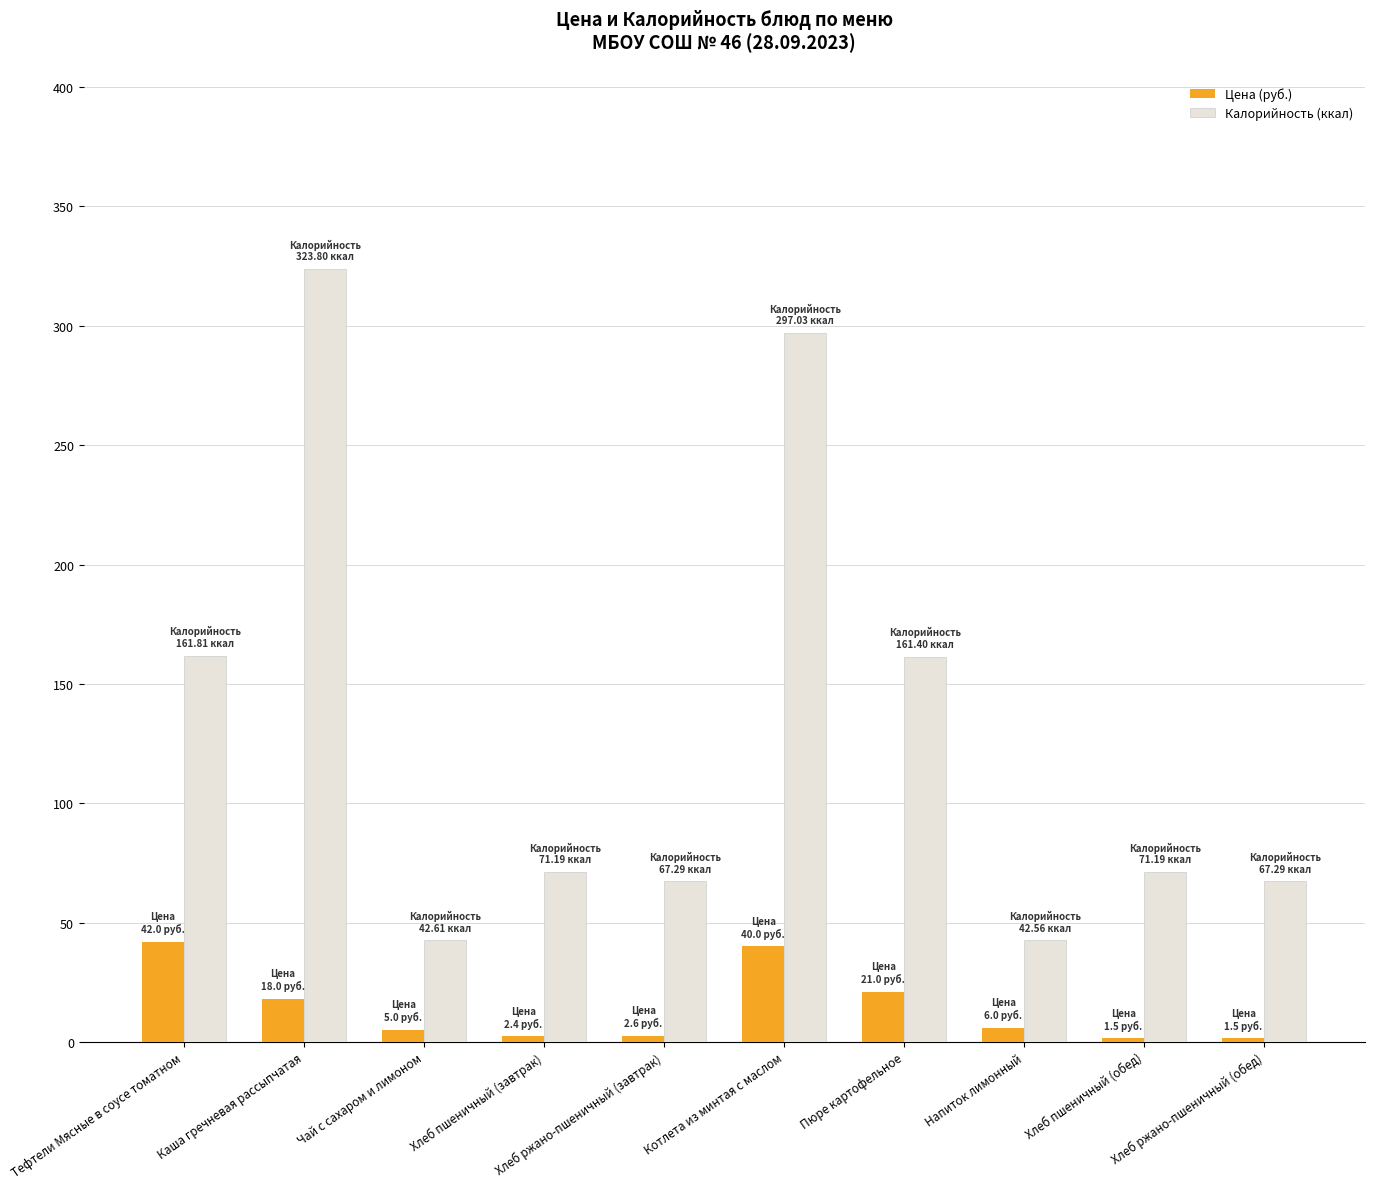

Rank the series at Чай с сахаром и лимоном from lowest to highest value.

Цена (руб.), Калорийность (ккал)